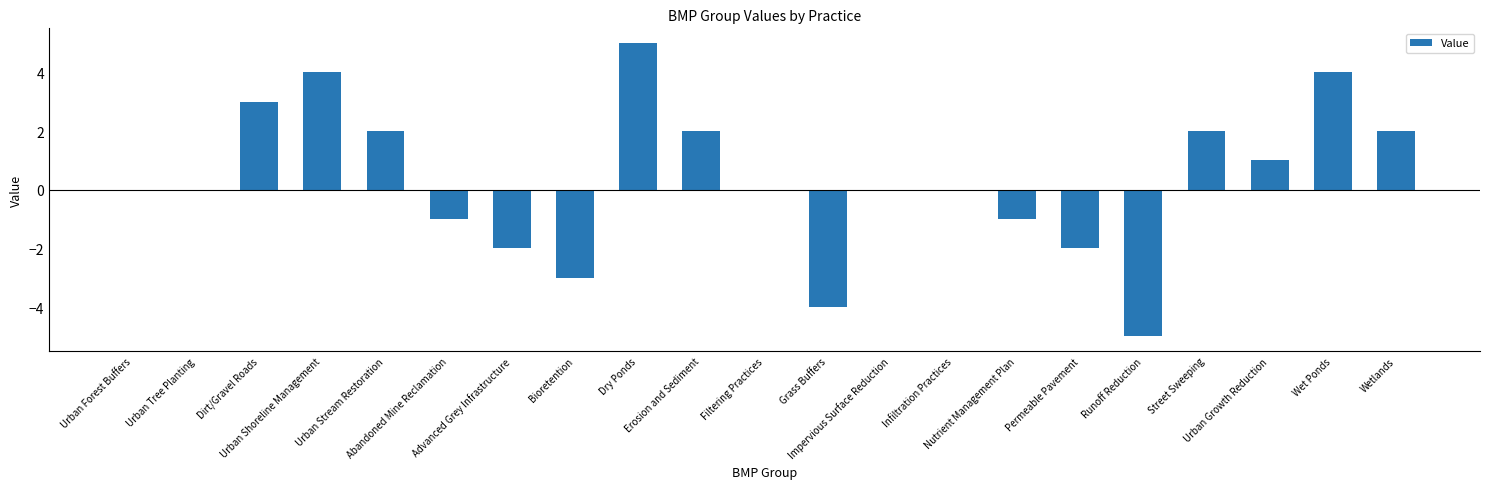

The value at Urban Forest Buffers is 0. True or false?

True